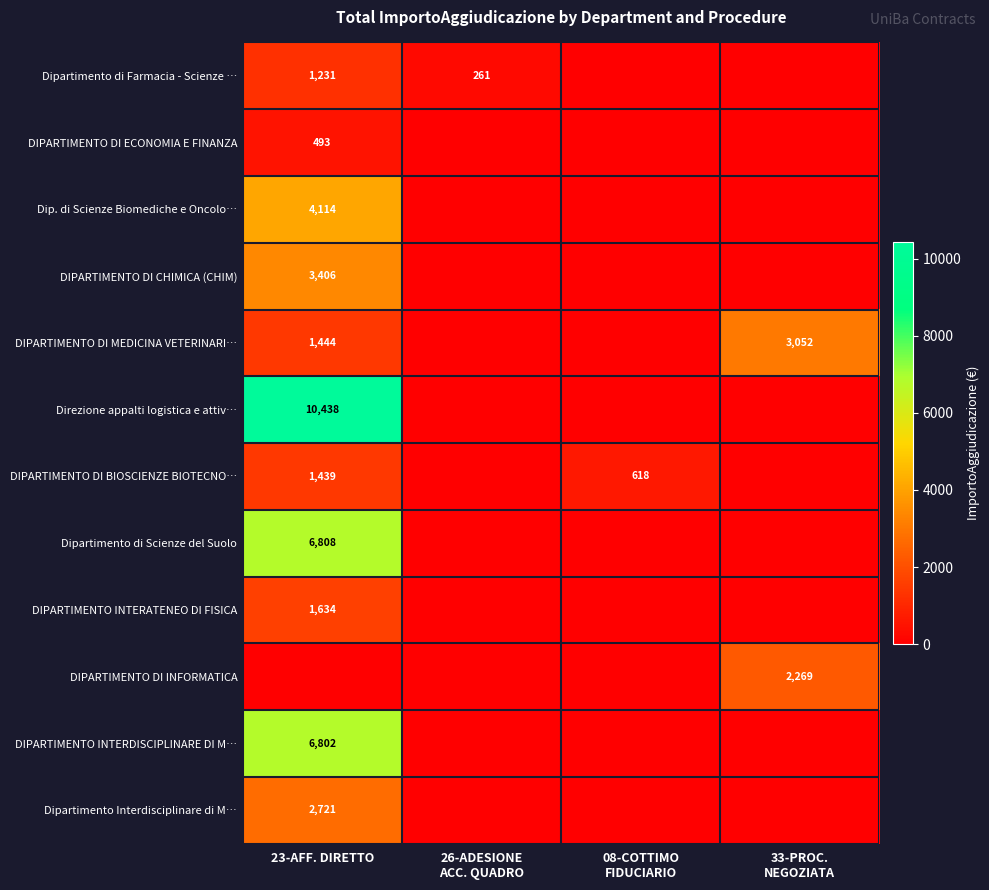

The value of Direzione appalti logistica e attiv… at 23-AFF. DIRETTO is 7192. True or false?

False